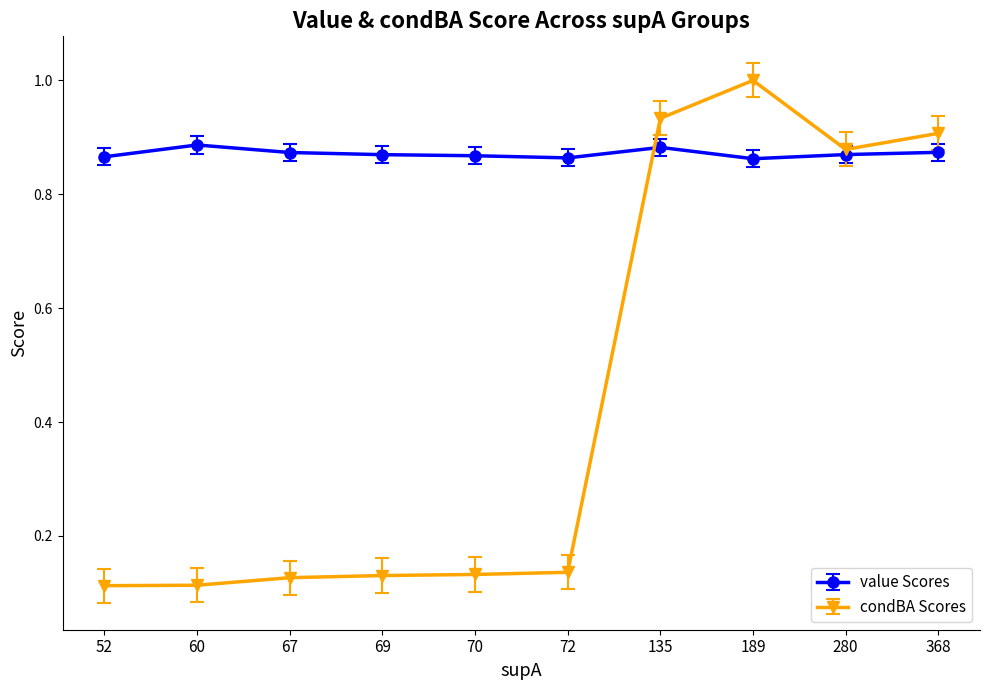

True or false: value Scores has more than 1 points higher than both neighbors.

True